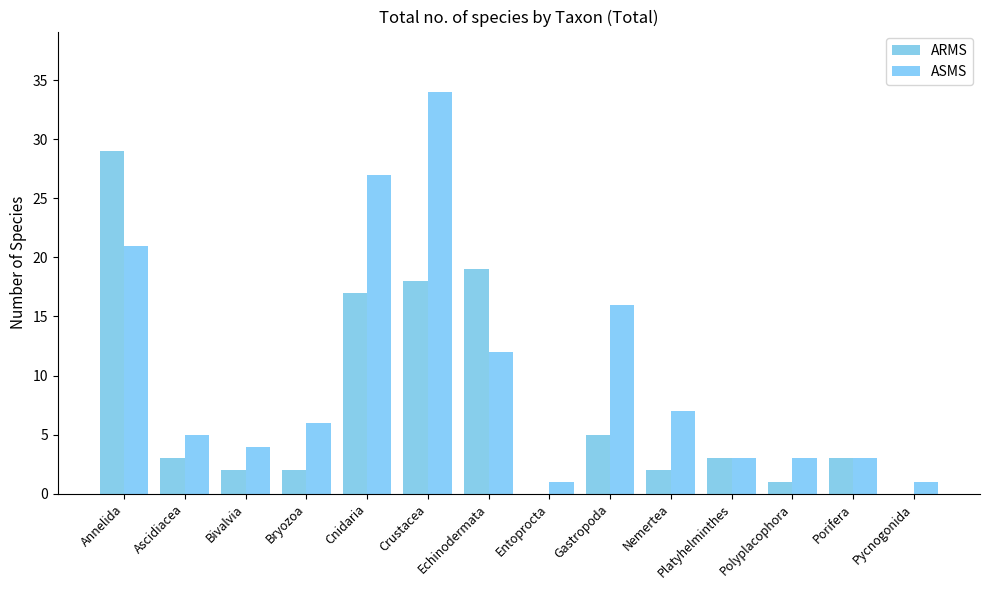

List the labels in order of ASMS value, largest first.

Crustacea, Cnidaria, Annelida, Gastropoda, Echinodermata, Nemertea, Bryozoa, Ascidiacea, Bivalvia, Platyhelminthes, Polyplacophora, Porifera, Entoprocta, Pycnogonida